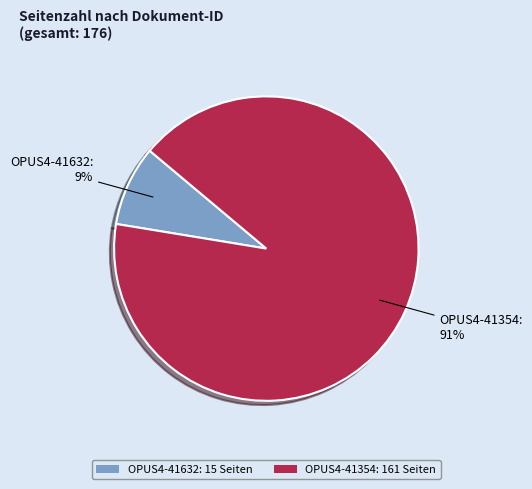

What is the majority slice?

OPUS4-41354